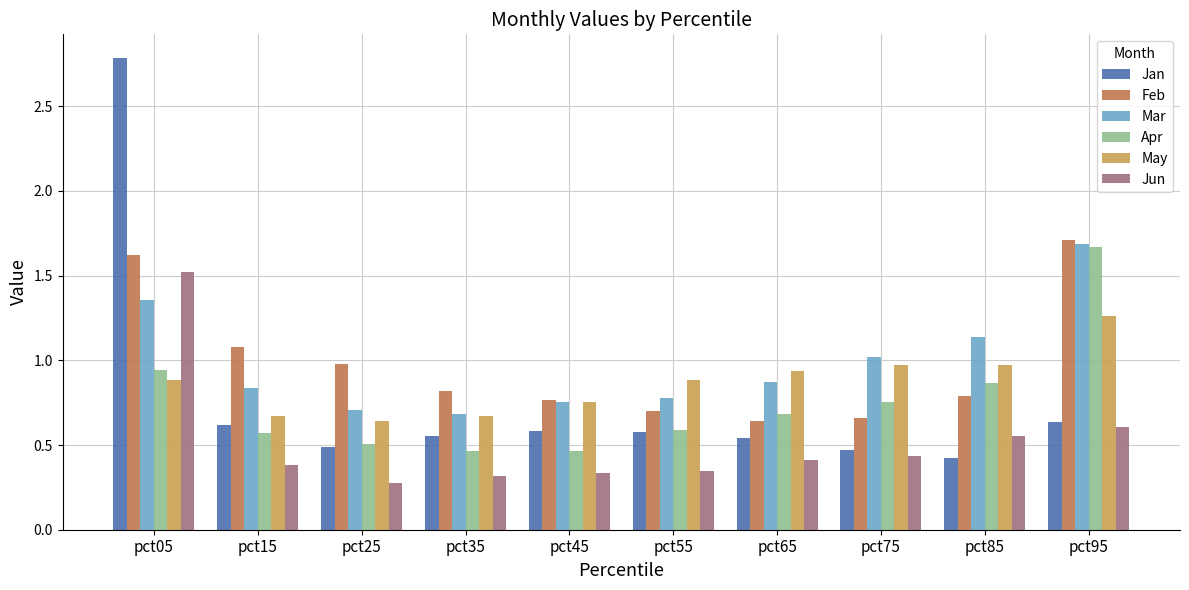

The Apr series shows 0.8 at pct75. True or false?

True